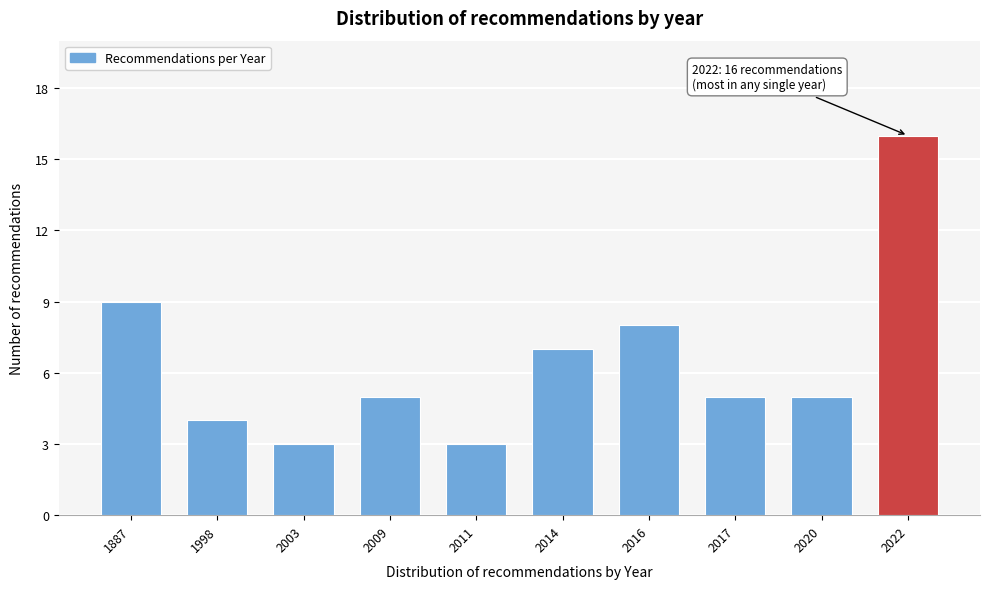

Reading left to right, list all the values displayed in this chart.

1887=9	1998=4	2003=3	2009=5	2011=3	2014=7	2016=8	2017=5	2020=5	2022=16